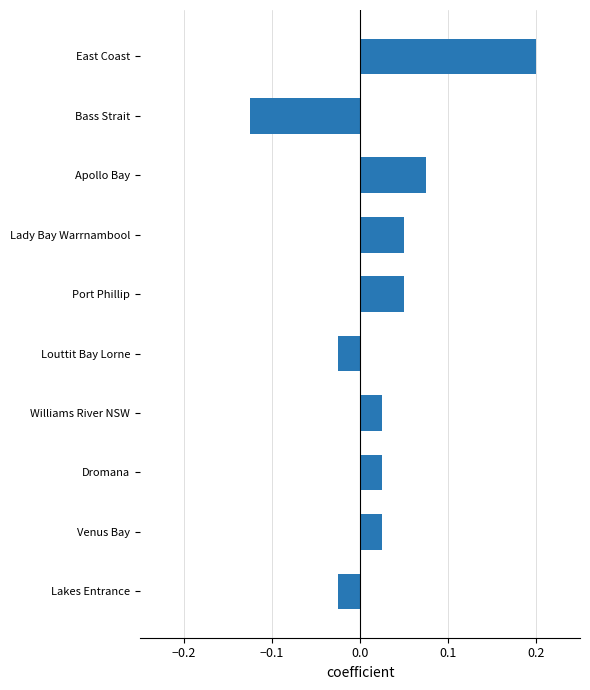

How many values are below zero?

3